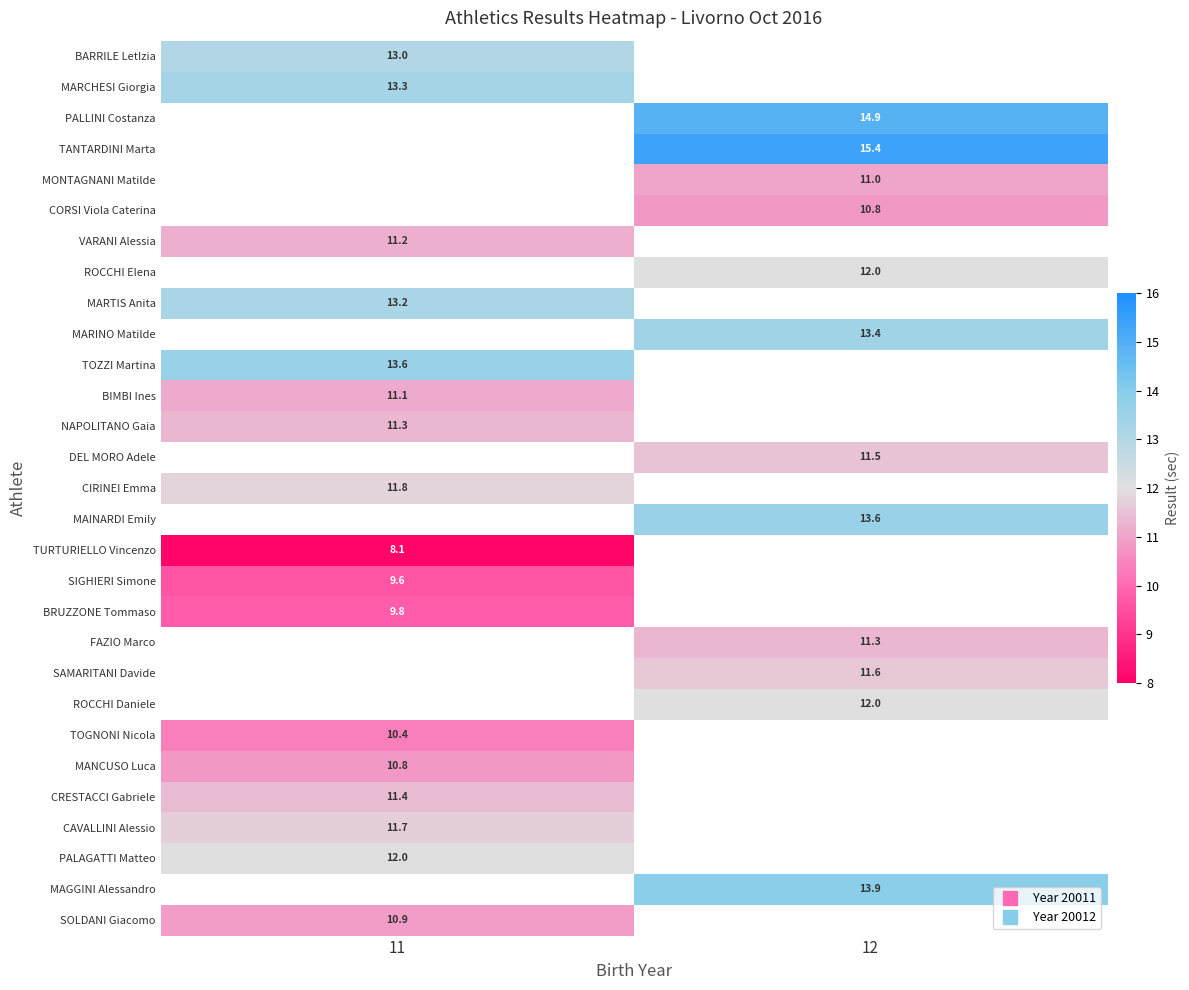

The value of DEL MORO Adele at 12 is 11.5. True or false?

True